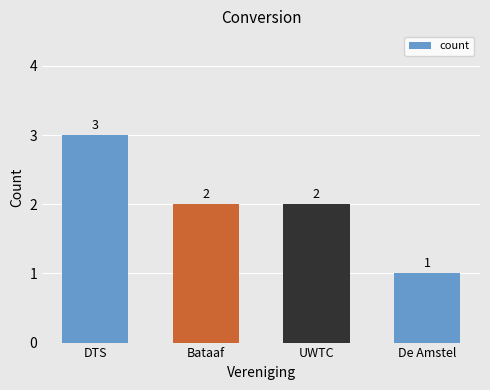

How many values are between 2 and 3?

3